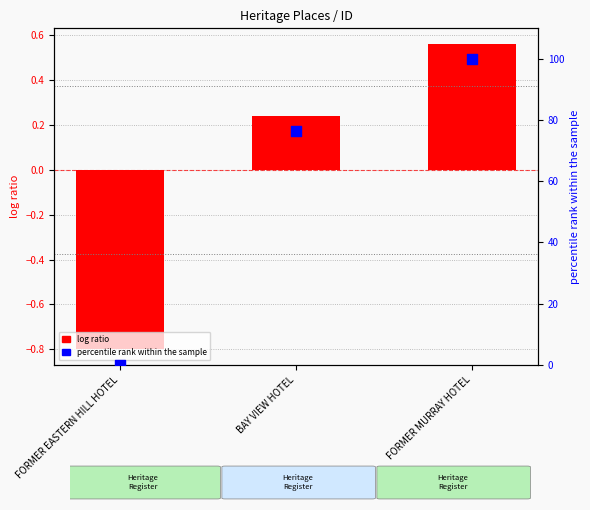

Which series has the largest Y range (max minus min)?

percentile rank within the sample